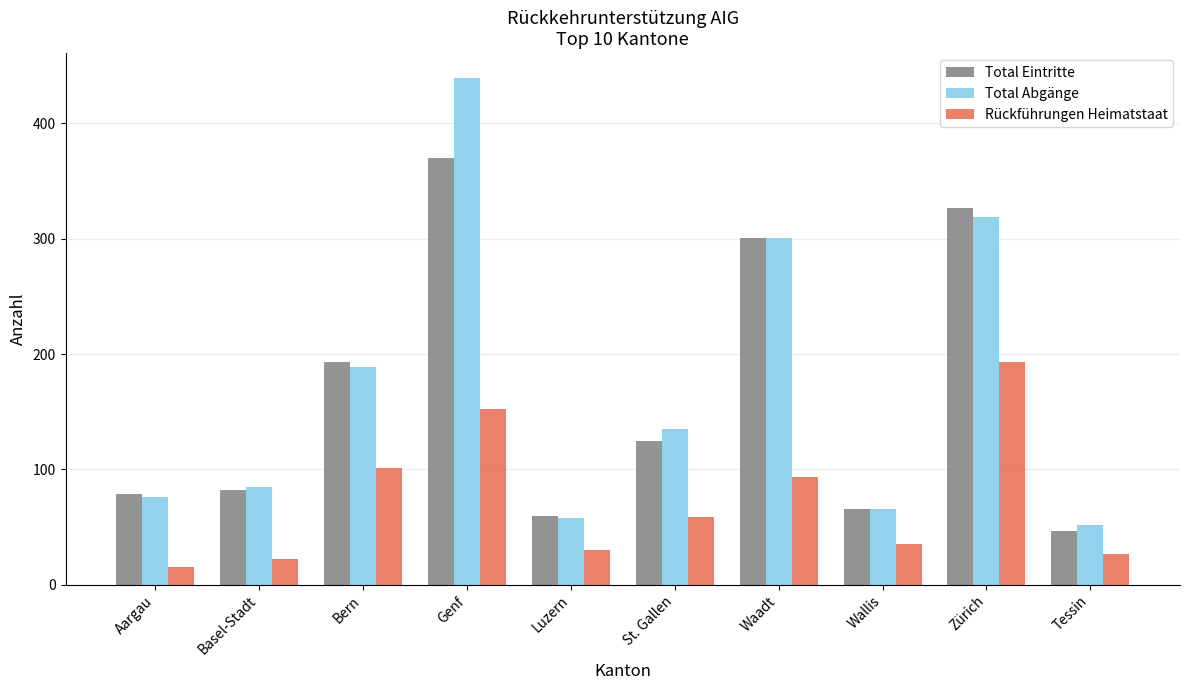

At how many categories does at least one series exceed 368?

1